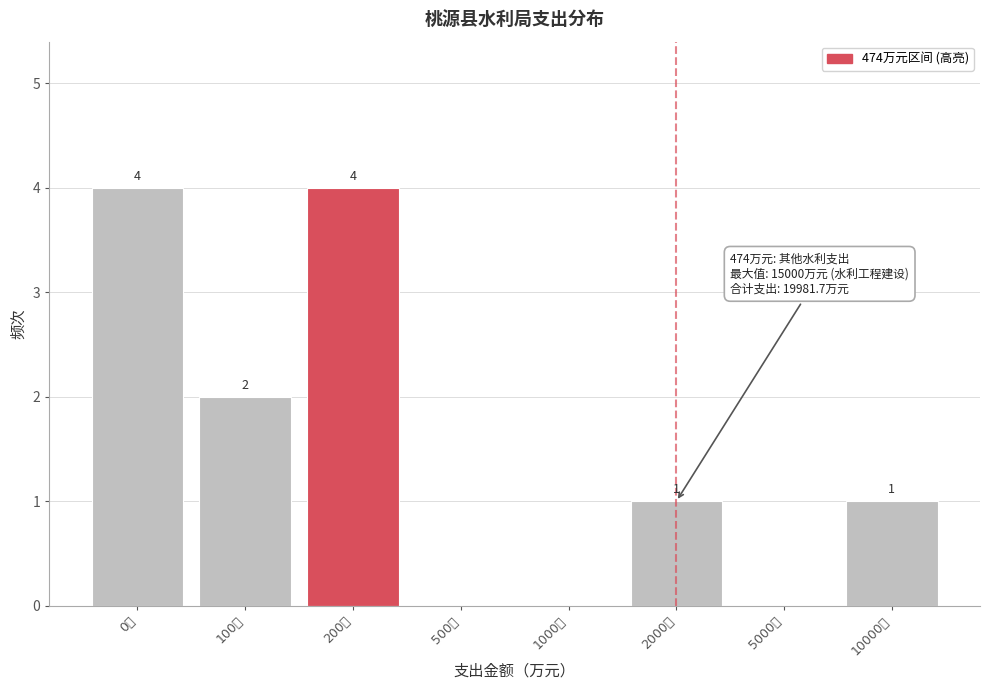

Reading right to left, extract all data points from this chart.

10000万=1	5000万=0	2000万=1	1000万=0	500万=0	200万=4	100万=2	0万=4